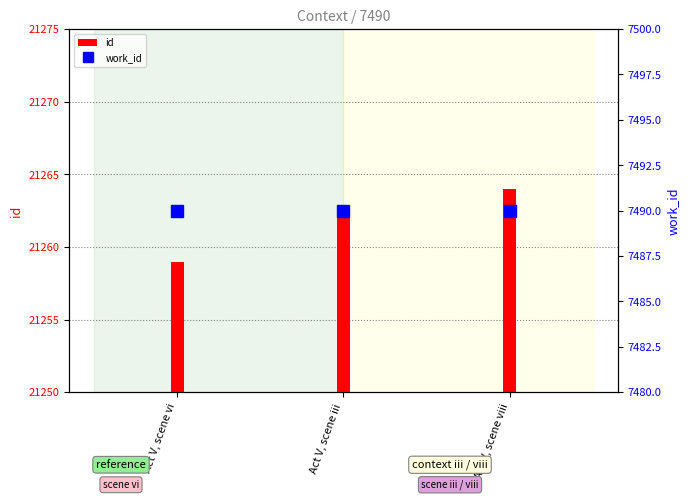

Reading right to left, transcribe all the data shown in this chart.

id: Act V, scene viii=21264	Act V, scene iii=21262	Act V, scene vi=21259
work_id: Act V, scene viii=7490	Act V, scene iii=7490	Act V, scene vi=7490